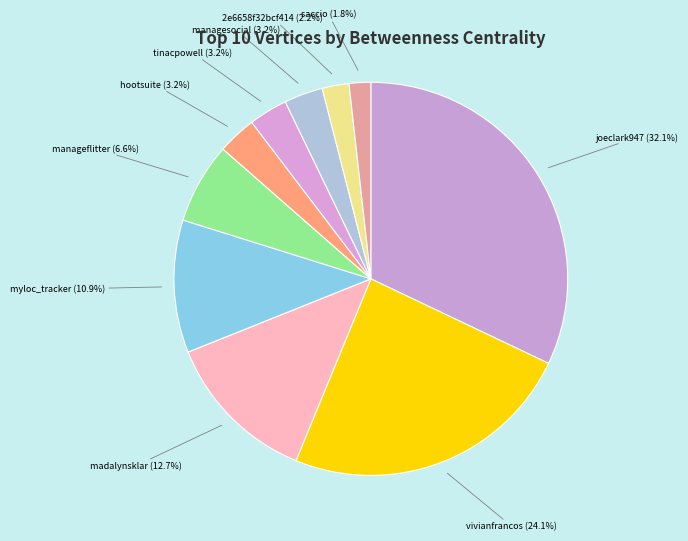

To the nearest percent, what percentage of the pie is 2e6658f32bcf414?

2%